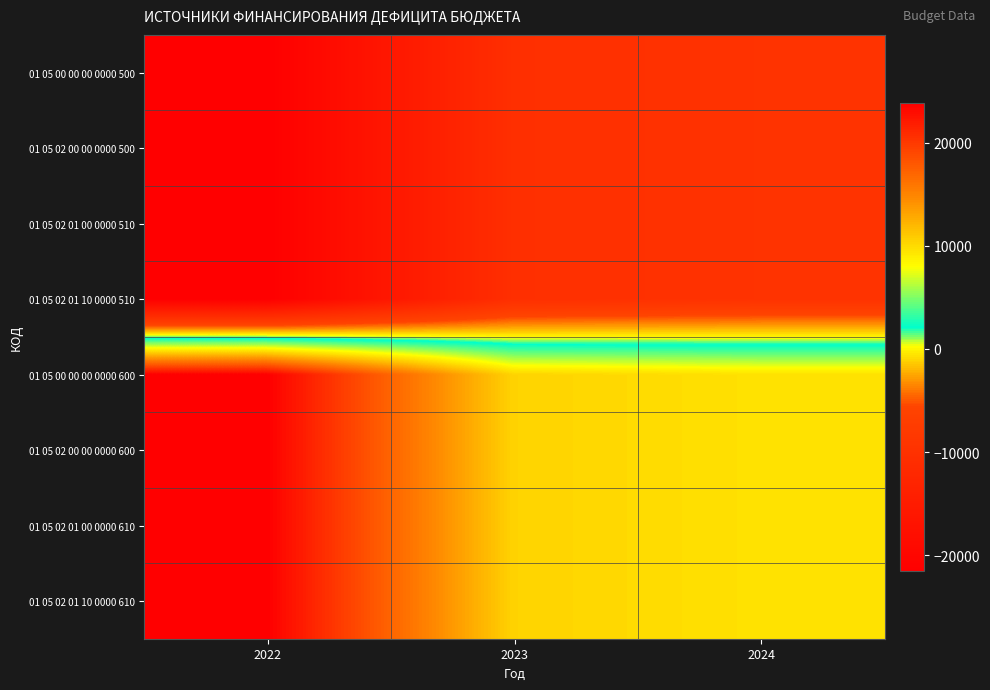

At how many categories does at least one series exceed 5155?

3